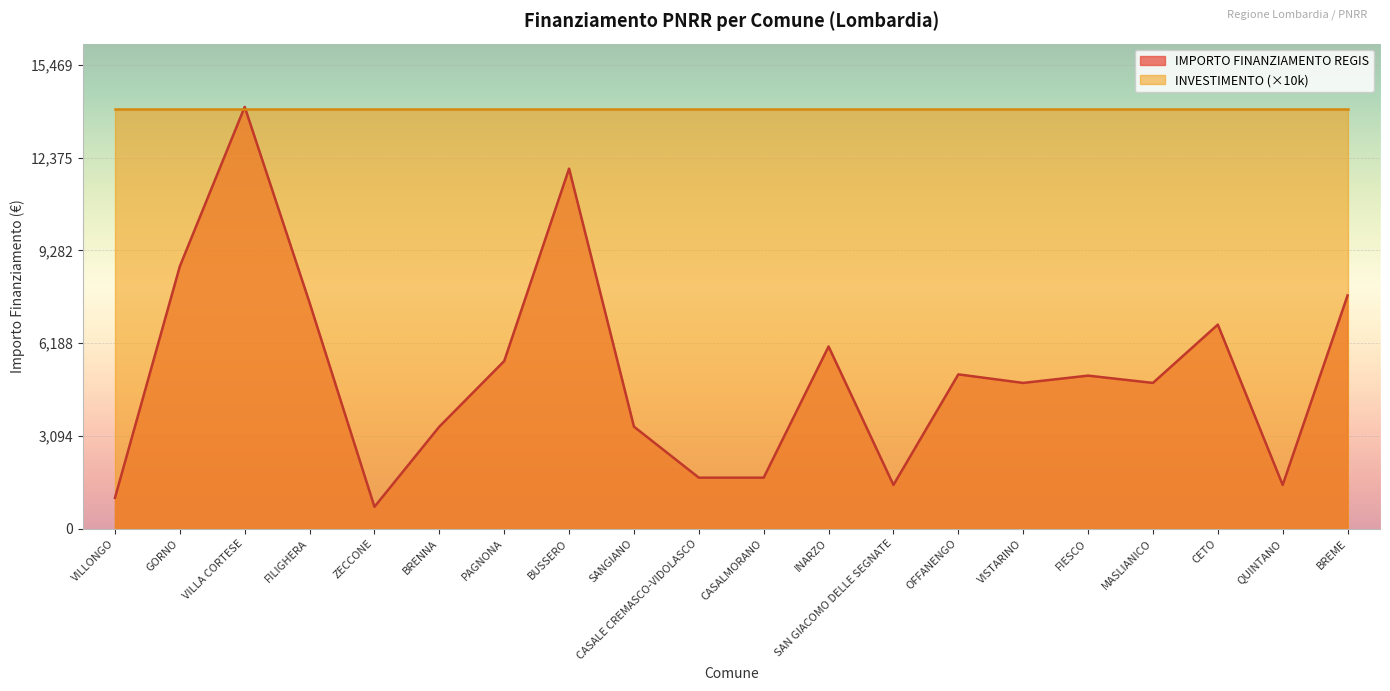

The INVESTIMENTO (×10k) series shows 6556 at BUSSERO. True or false?

False